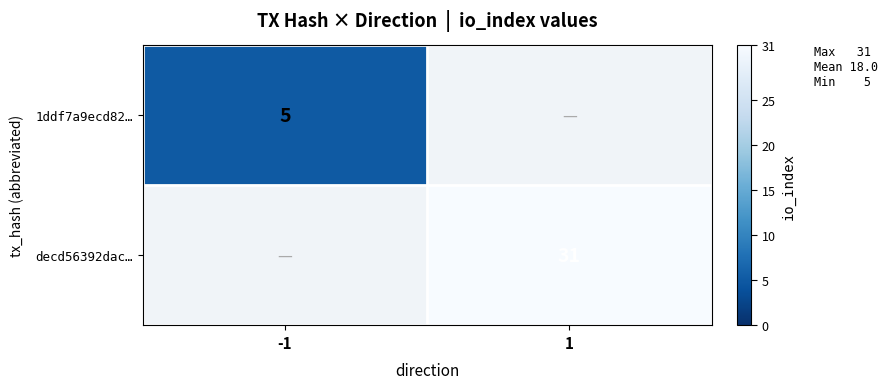

Is the value of decd56392dac… at 1 greater than the value of 1ddf7a9ecd82… at -1?

Yes